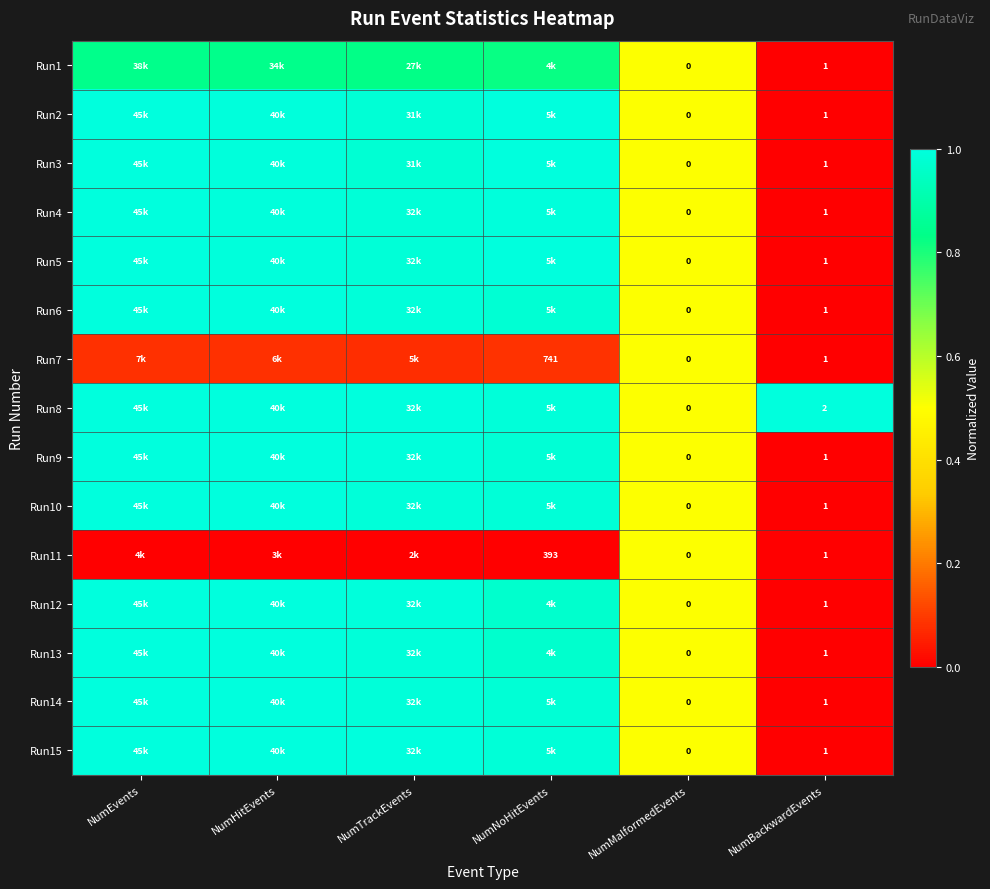

What is the total value across all series at NumBackwardEvents?

16.0